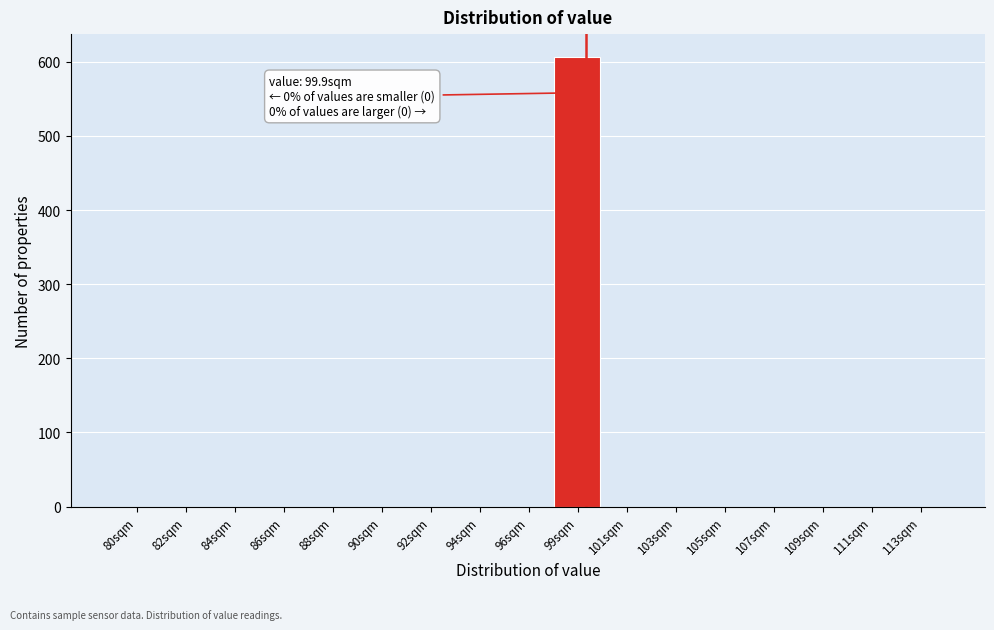

Reading left to right, what are all the values shown in this chart?

80sqm=0	82sqm=0	84sqm=0	86sqm=0	88sqm=0	90sqm=0	92sqm=0	94sqm=0	96sqm=0	99sqm=607	101sqm=0	103sqm=0	105sqm=0	107sqm=0	109sqm=0	111sqm=0	113sqm=0